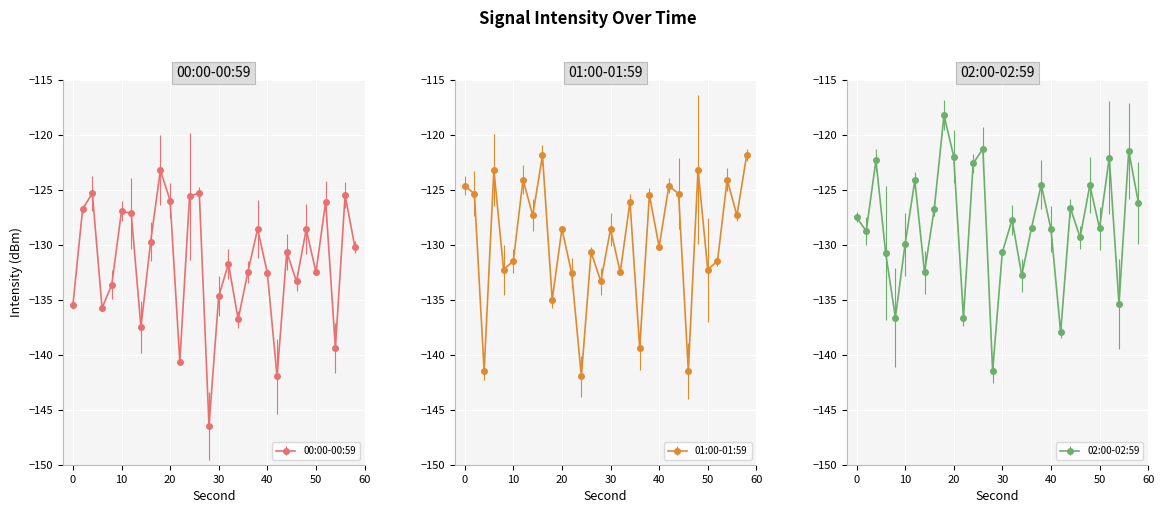

At which label does 02:00-02:59 first exceed -127?

4